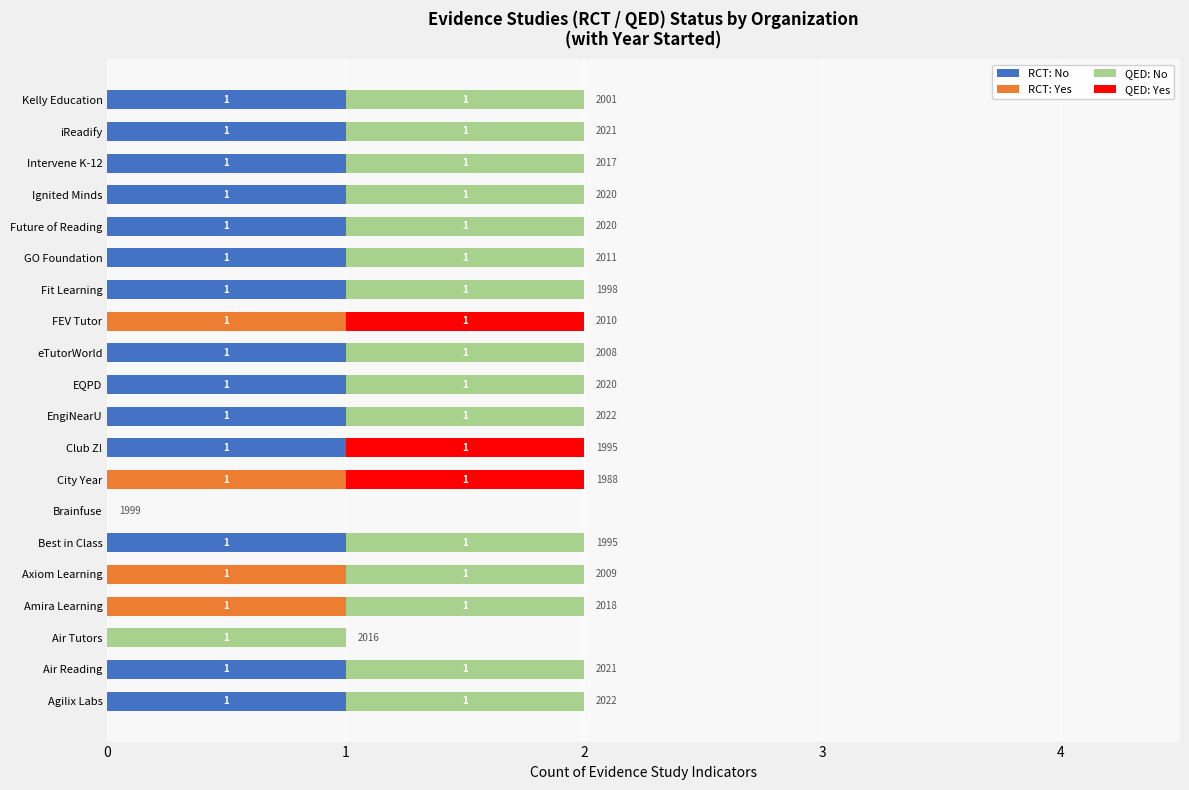

Is it true that RCT: No equals 0 at eTutorWorld?

False